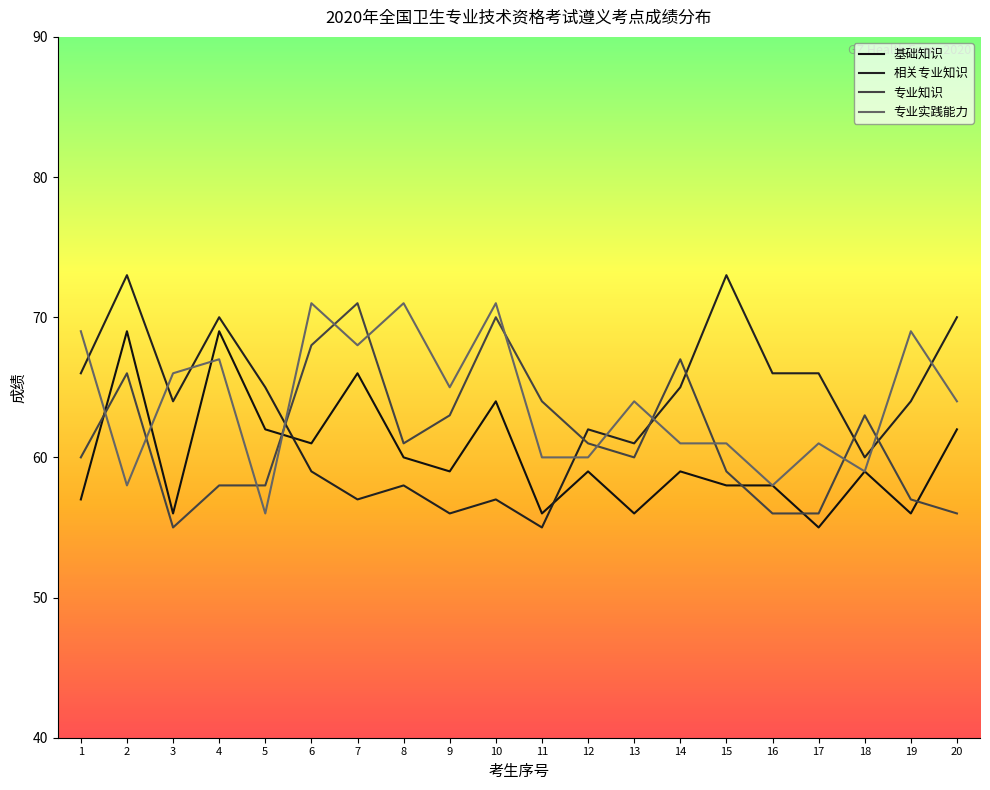

At 15, list the series in order from largest to smallest.

相关专业知识, 专业实践能力, 专业知识, 基础知识